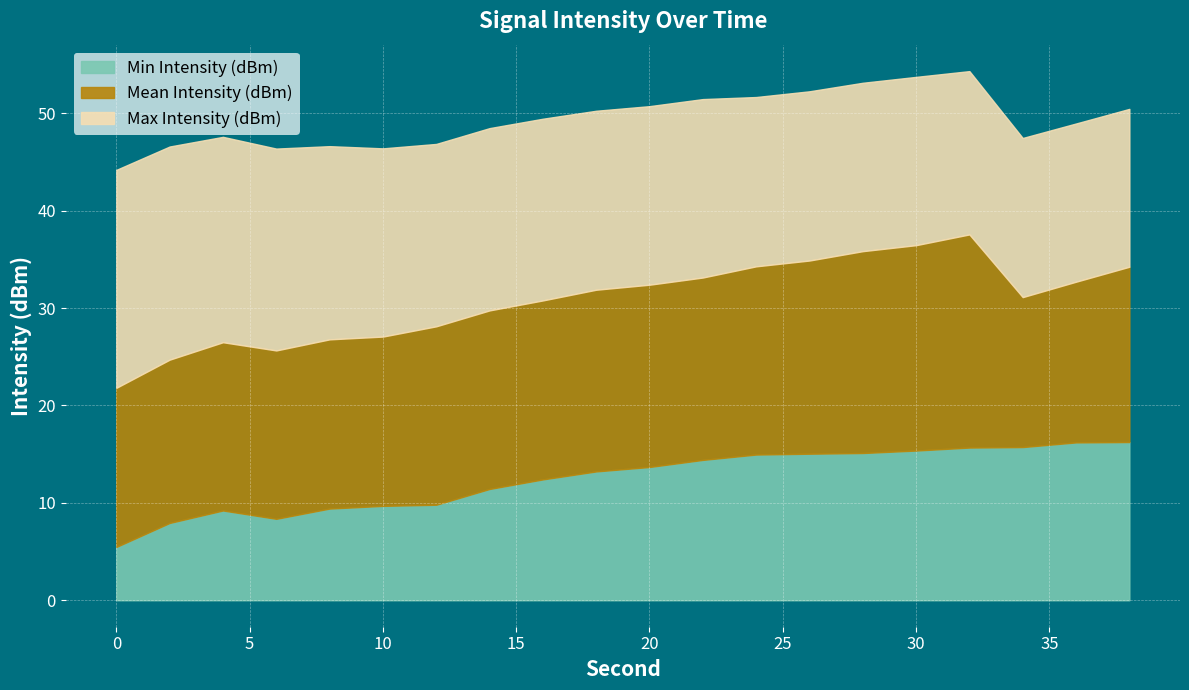

Which series ends up on top after the final intersection of Min Intensity (dBm) and Max Intensity (dBm)?

Min Intensity (dBm)